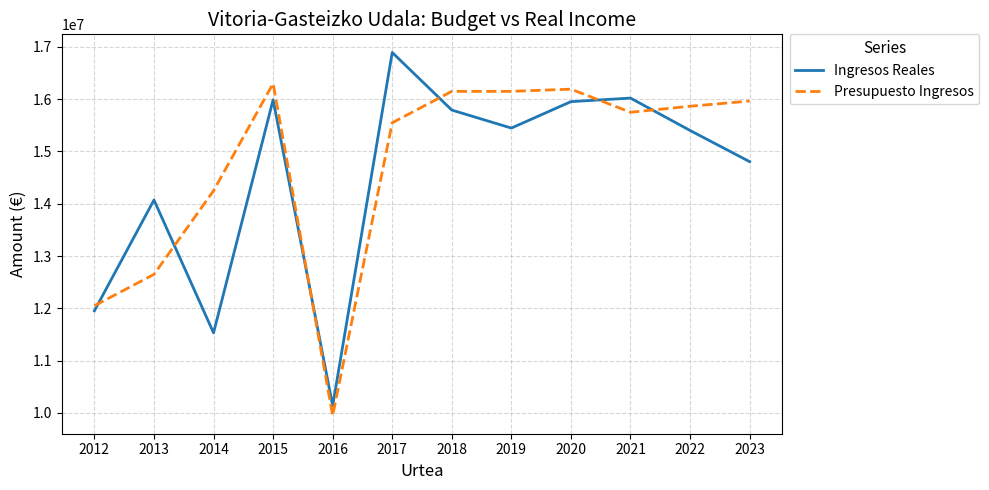

What is the difference between the highest and lowest values at 2016?

189622.5